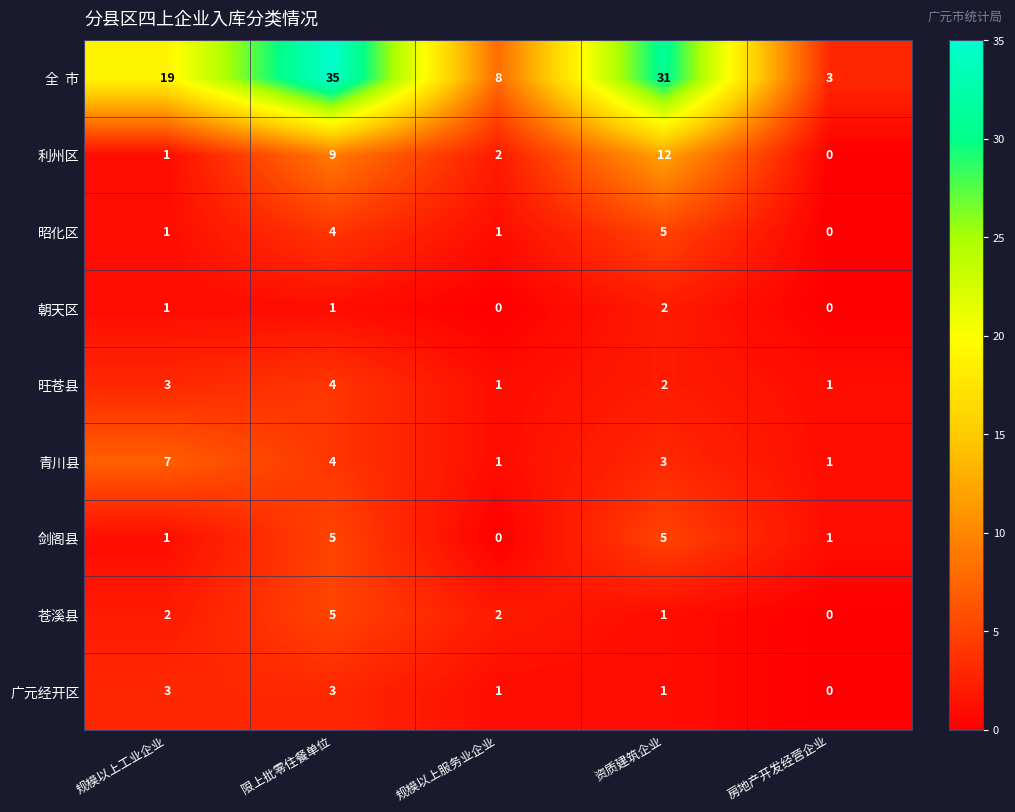

What is the spread (max minus min) of values at 规模以上工业企业?

18